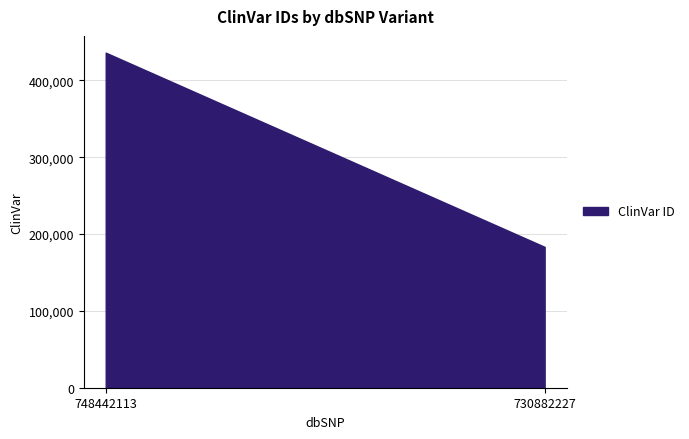

What is the average value?

309712